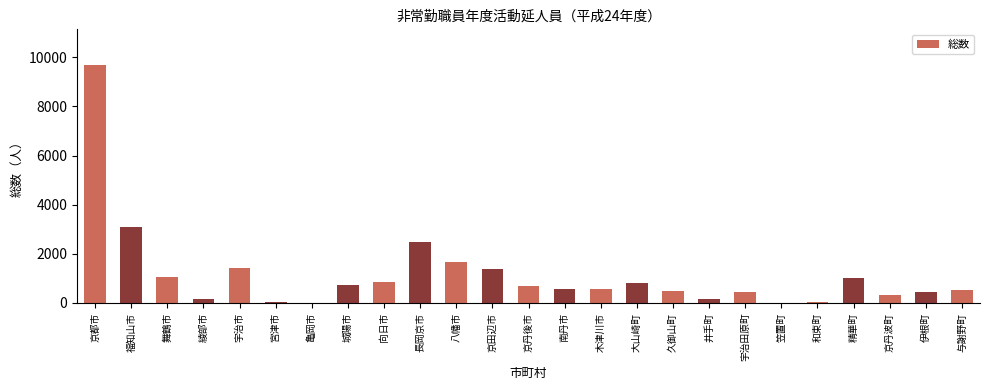

What is the greatest value displayed?

9682